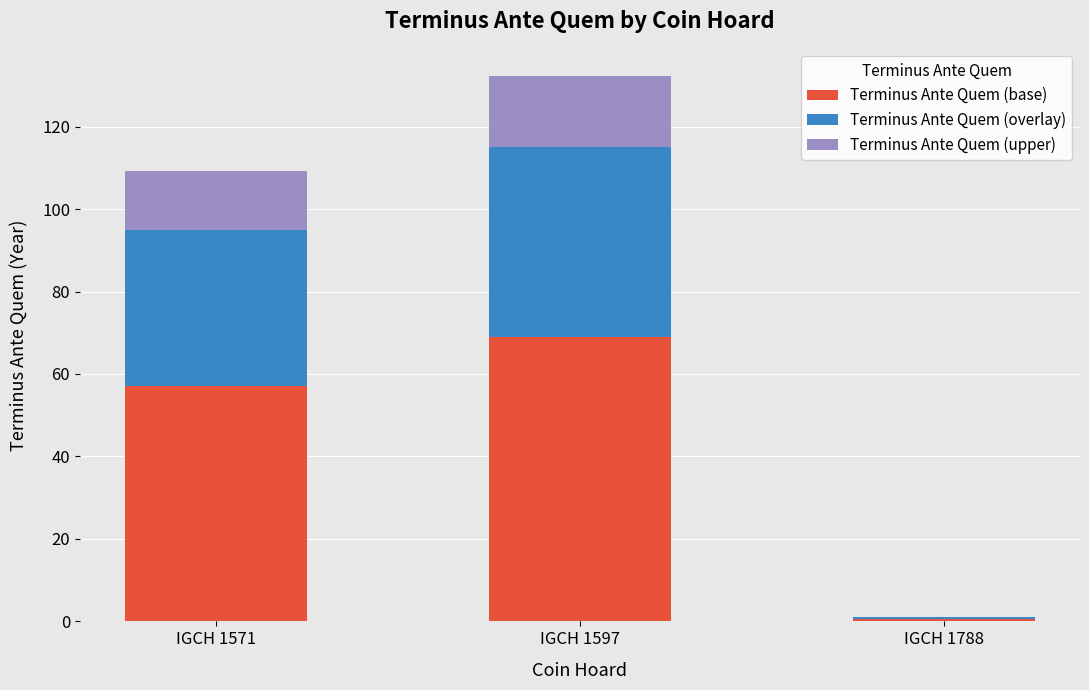

What is the difference between the Terminus Ante Quem (base) values at IGCH 1571 and IGCH 1788?

56.4